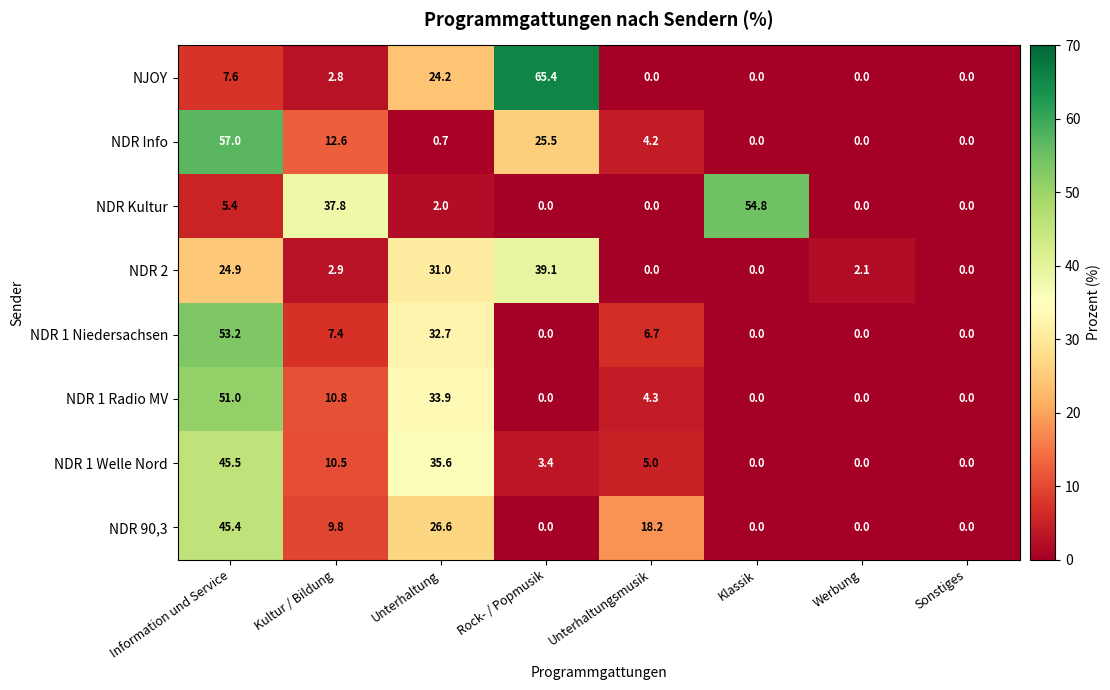

What is the total value across all series at Klassik?

54.8